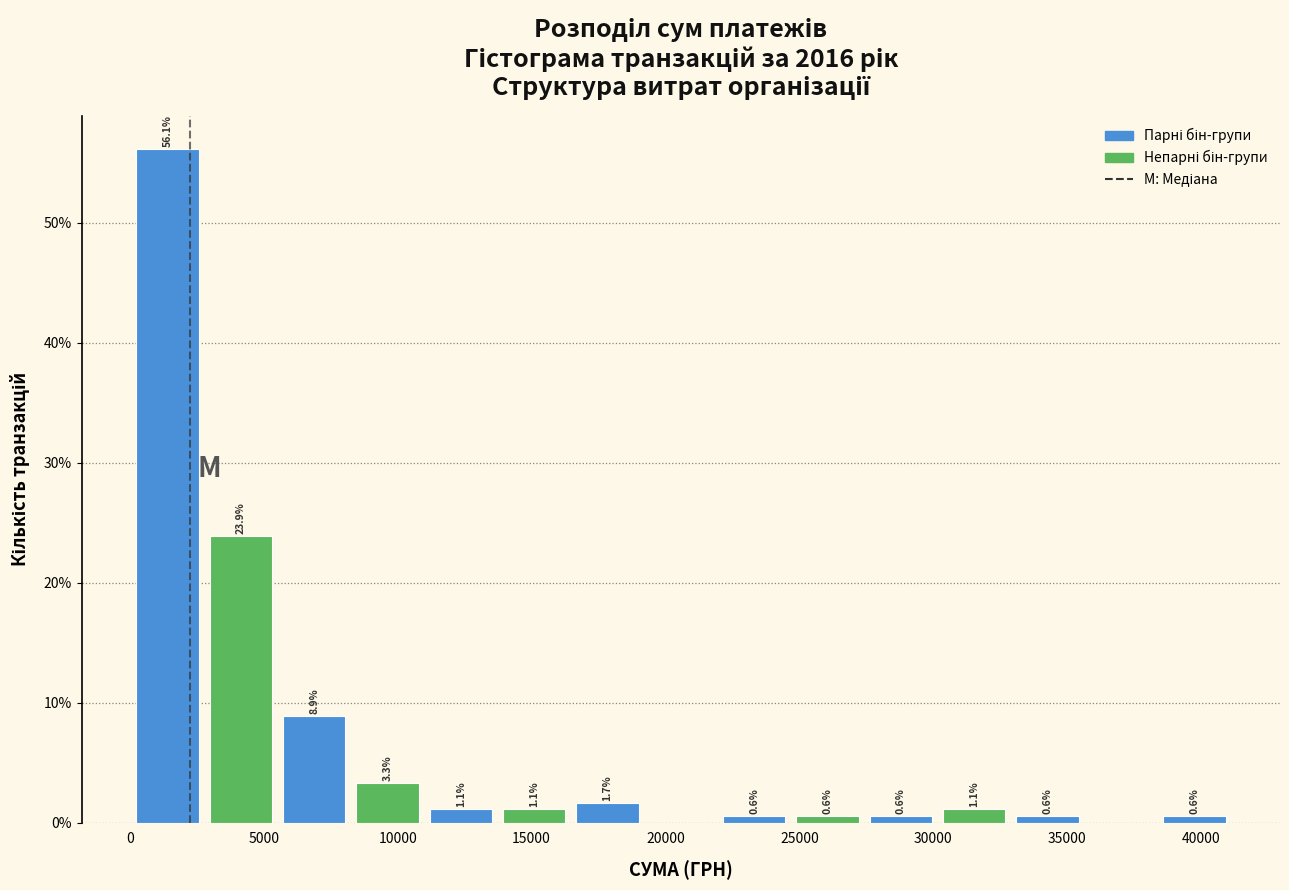

Over which range of the x-axis is the bar tallest?

0 to 3000